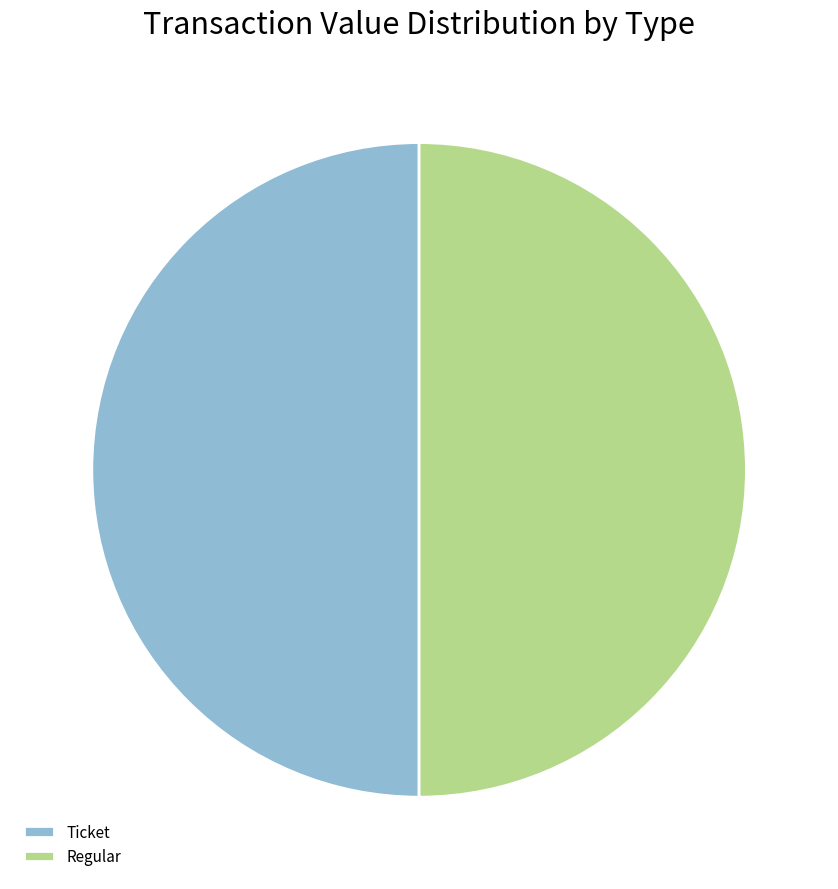

The Ticket slice represents 50% of the pie. True or false?

True